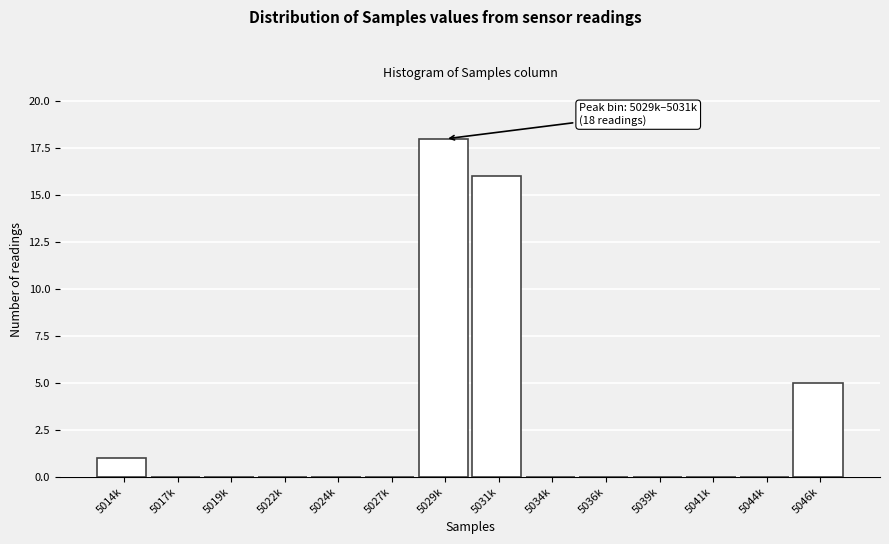

Reading left to right, list all the values displayed in this chart.

5014k=1	5017k=0	5019k=0	5022k=0	5024k=0	5027k=0	5029k=18	5031k=16	5034k=0	5036k=0	5039k=0	5041k=0	5044k=0	5046k=5